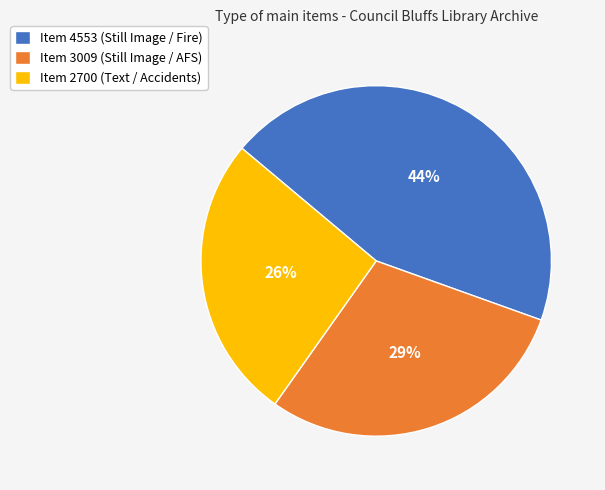

The Item 2700 (Text / Accidents) slice represents 33% of the pie. True or false?

False